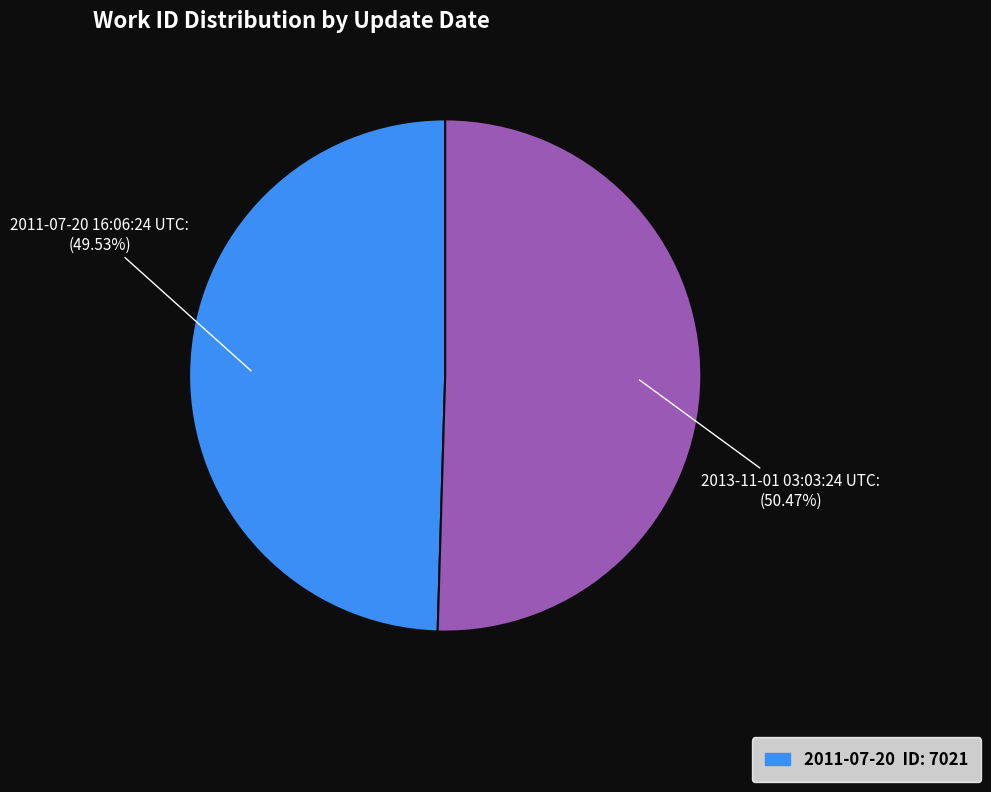

To the nearest percent, what is the average slice percentage?

50%